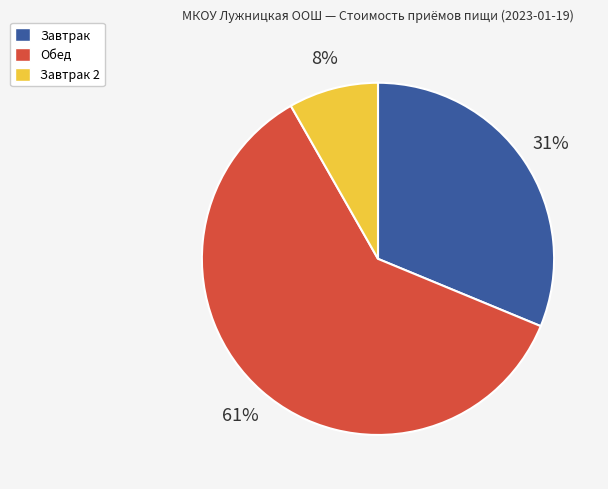

Is there any slice that represents more than half of the pie?

Yes